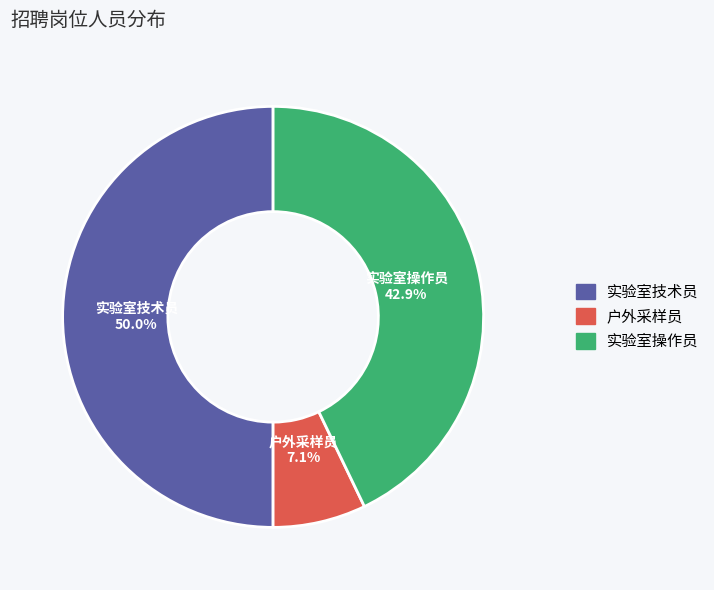

True or false: 实验室技术员 accounts for 50% of the total.

True